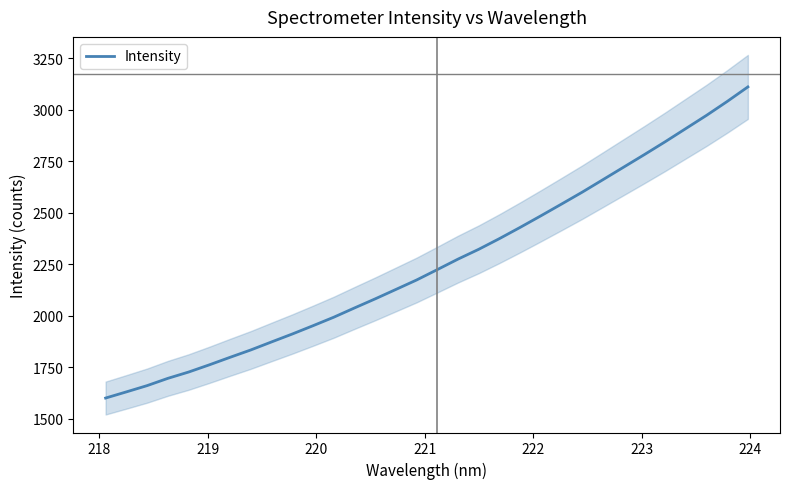

What is the average value?

2254.1